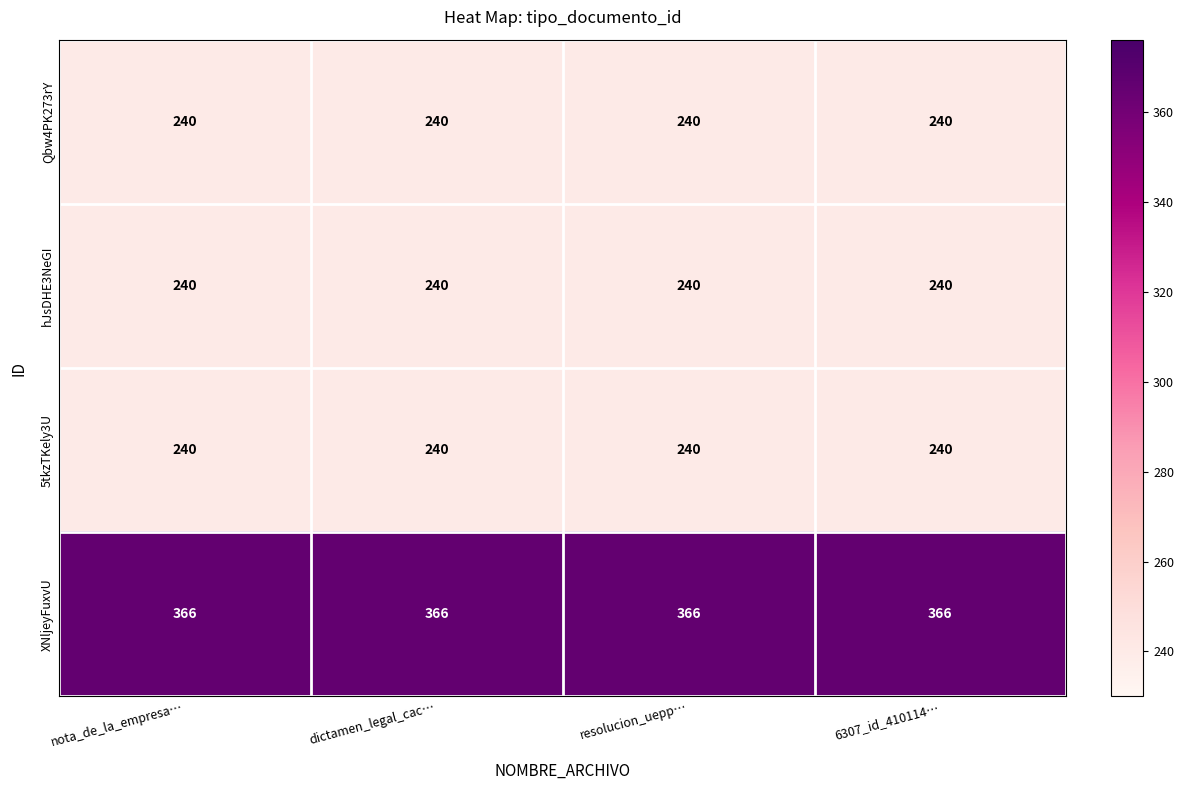

What is the approximate value of 5tkzTKely3U at resolucion_uepp…?

240